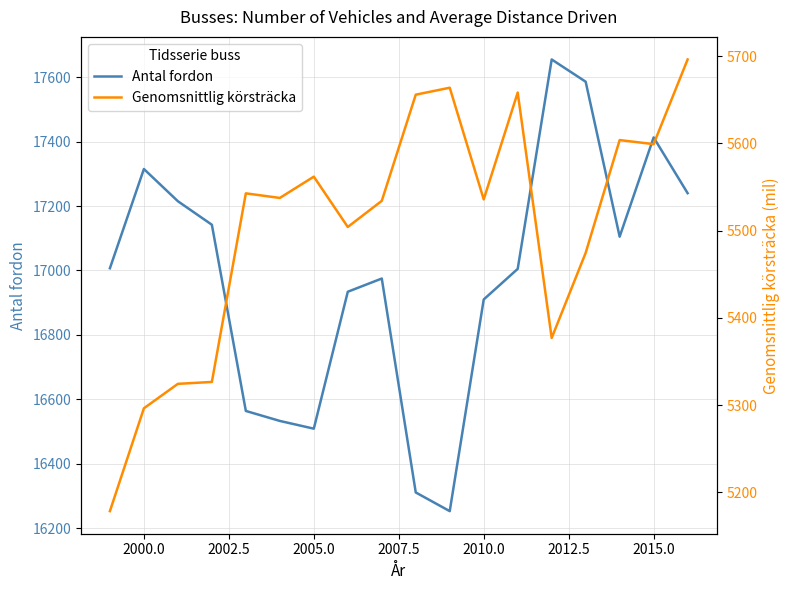

What is the average value of the Genomsnittlig körsträcka series?

5503.9